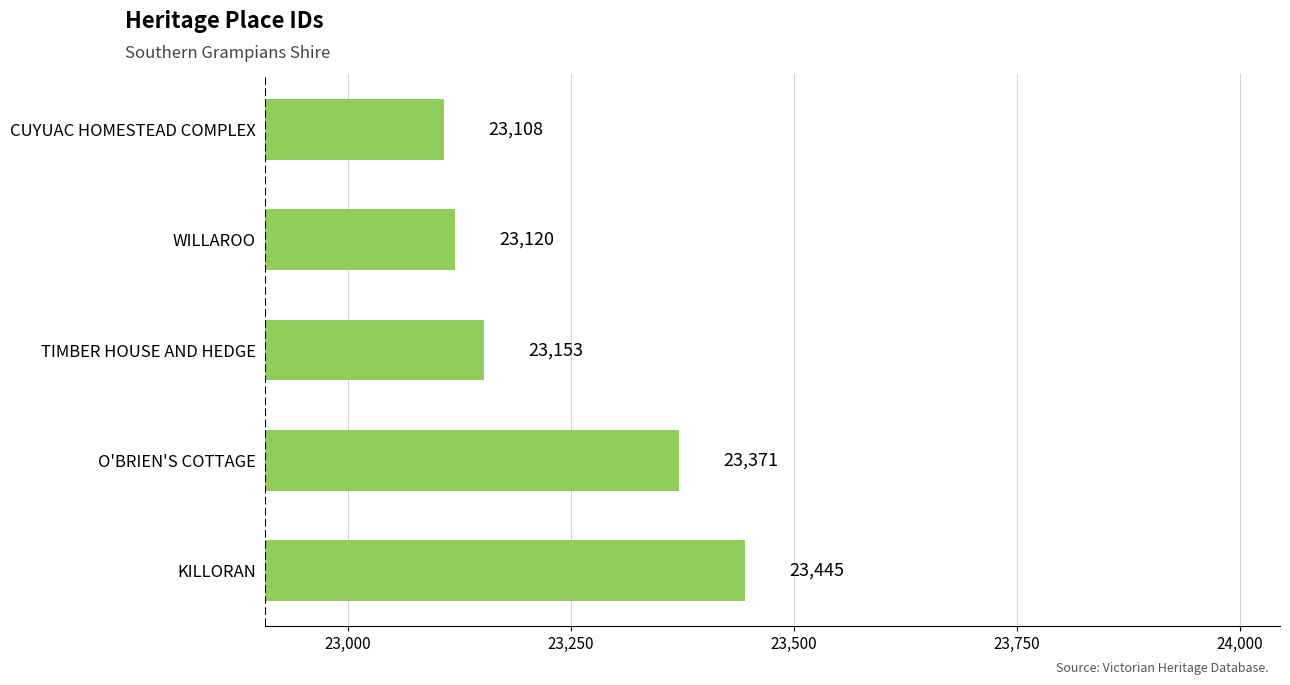

What position from the bottom is CUYUAC HOMESTEAD COMPLEX?

5